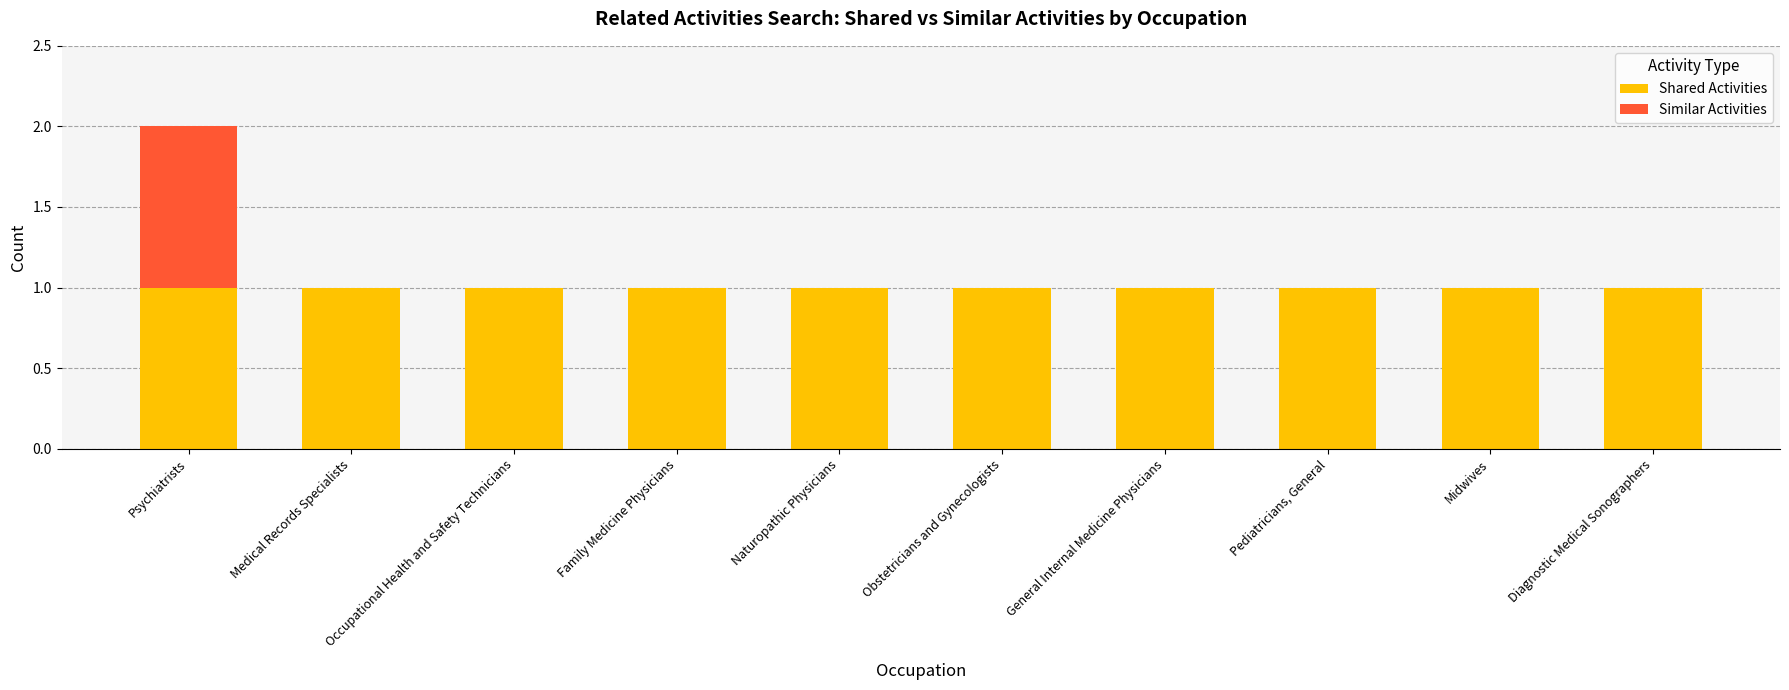

Does the chart contain stacked bars?

Yes